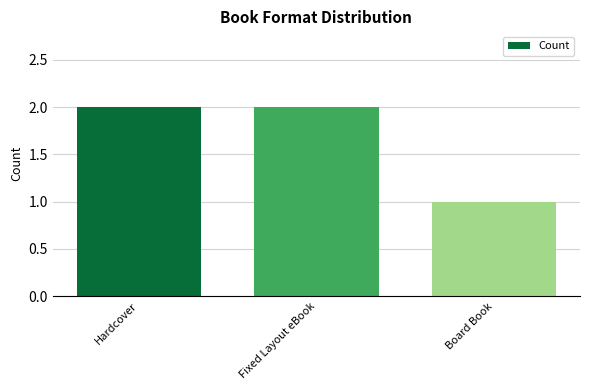

Which label corresponds to the smallest value in the chart?

Board Book